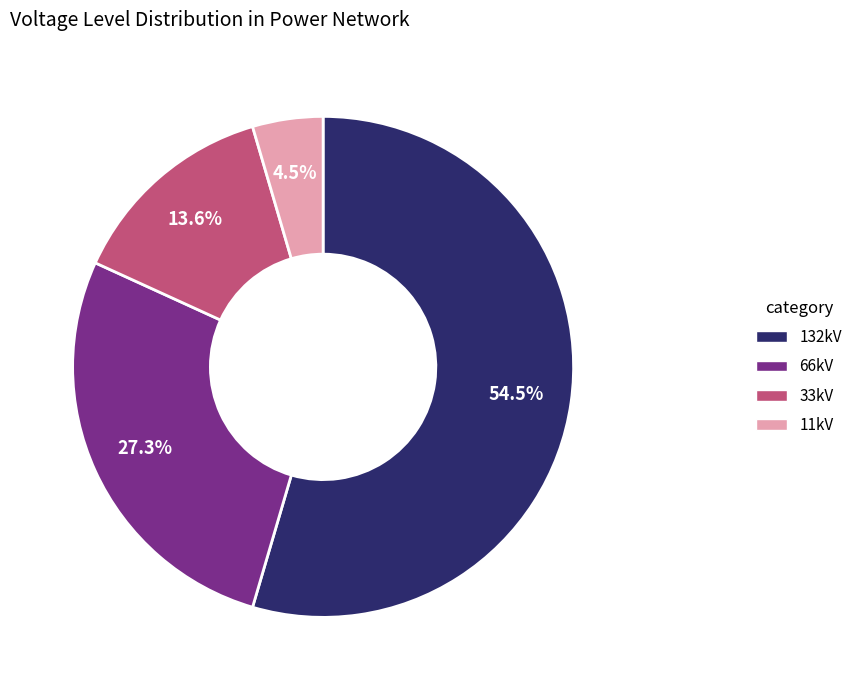

The 132kV slice represents 60% of the pie. True or false?

False